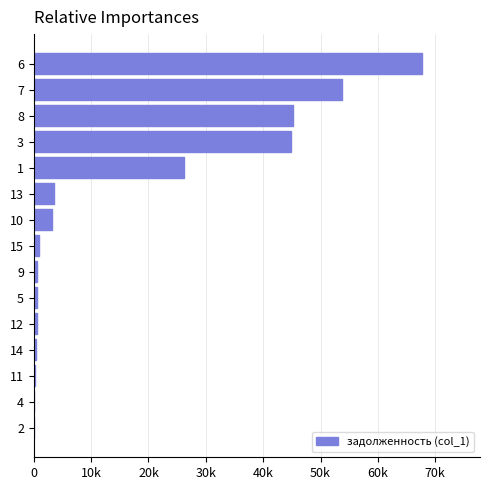

What is the difference between the maximum and minimum values?

67644.1